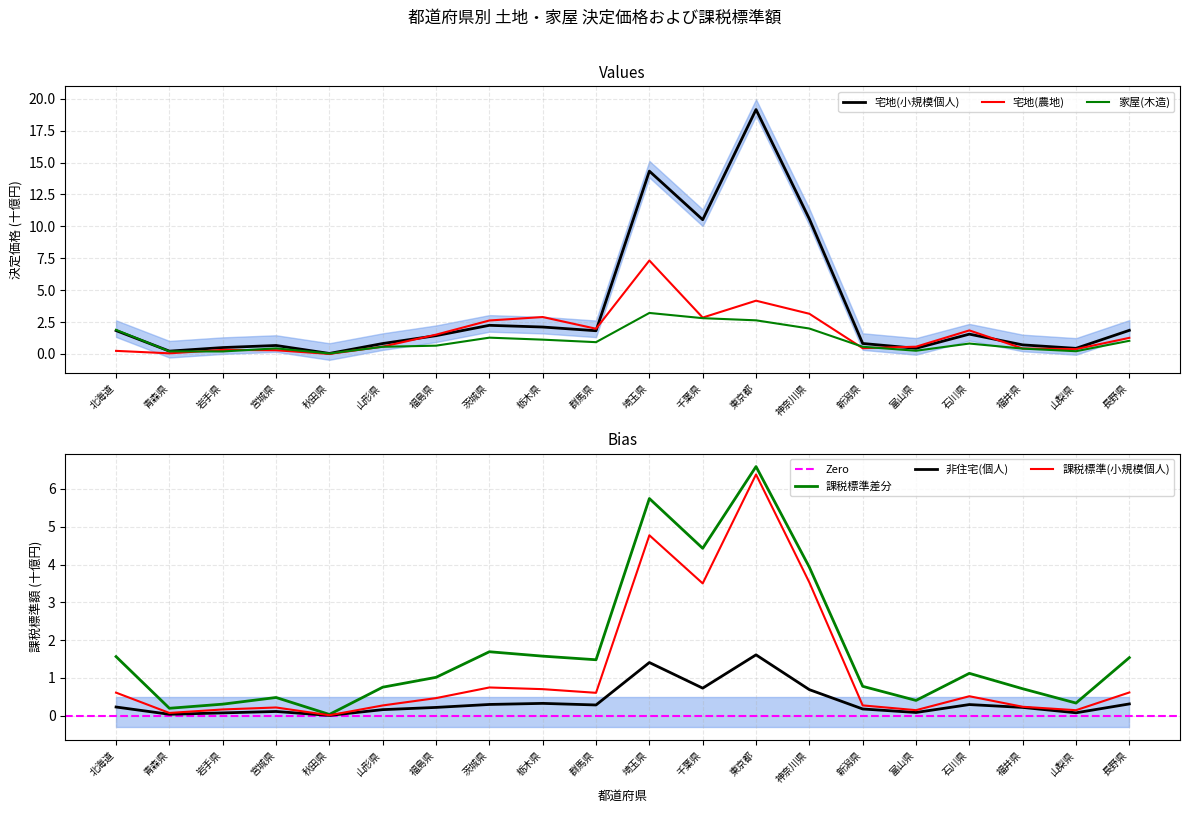

Reading left to right, what are all the values shown in this chart?

宅地(小規模個人): 北海道=1.8	青森県=0.2	岩手県=0.5	宮城県=0.7	秋田県=0.0	山形県=0.8	福島県=1.4	茨城県=2.2	栃木県=2.1	群馬県=1.8	埼玉県=14.3	千葉県=10.5	東京都=19.2	神奈川県=10.6	新潟県=0.8	富山県=0.4	石川県=1.6	福井県=0.7	山梨県=0.4	長野県=1.8
宅地(農地): 北海道=0.2	青森県=0.0	岩手県=0.3	宮城県=0.3	秋田県=0.0	山形県=0.6	福島県=1.5	茨城県=2.6	栃木県=2.9	群馬県=2.0	埼玉県=7.3	千葉県=2.9	東京都=4.2	神奈川県=3.1	新潟県=0.5	富山県=0.6	石川県=1.8	福井県=0.4	山梨県=0.4	長野県=1.3
家屋(木造): 北海道=1.9	青森県=0.2	岩手県=0.2	宮城県=0.4	秋田県=0.0	山形県=0.6	福島県=0.6	茨城県=1.3	栃木県=1.1	群馬県=0.9	埼玉県=3.2	千葉県=2.8	東京都=2.6	神奈川県=2.0	新潟県=0.6	富山県=0.2	石川県=0.8	福井県=0.4	山梨県=0.2	長野県=1.0
課税標準(小規模個人): 北海道=0.6	青森県=0.1	岩手県=0.2	宮城県=0.2	秋田県=0.0	山形県=0.3	福島県=0.5	茨城県=0.7	栃木県=0.7	群馬県=0.6	埼玉県=4.8	千葉県=3.5	東京都=6.4	神奈川県=3.5	新潟県=0.3	富山県=0.1	石川県=0.5	福井県=0.2	山梨県=0.1	長野県=0.6
課税標準(宅地計): 北海道=1.6	青森県=0.2	岩手県=0.3	宮城県=0.5	秋田県=0.0	山形県=0.8	福島県=1.0	茨城県=1.7	栃木県=1.6	群馬県=1.5	埼玉県=5.7	千葉県=4.4	東京都=6.6	神奈川県=3.9	新潟県=0.8	富山県=0.4	石川県=1.1	福井県=0.7	山梨県=0.3	長野県=1.5
非住宅(個人): 北海道=0.2	青森県=0.0	岩手県=0.1	宮城県=0.1	秋田県=0.0	山形県=0.2	福島県=0.2	茨城県=0.3	栃木県=0.3	群馬県=0.3	埼玉県=1.4	千葉県=0.7	東京都=1.6	神奈川県=0.7	新潟県=0.2	富山県=0.1	石川県=0.3	福井県=0.2	山梨県=0.1	長野県=0.3